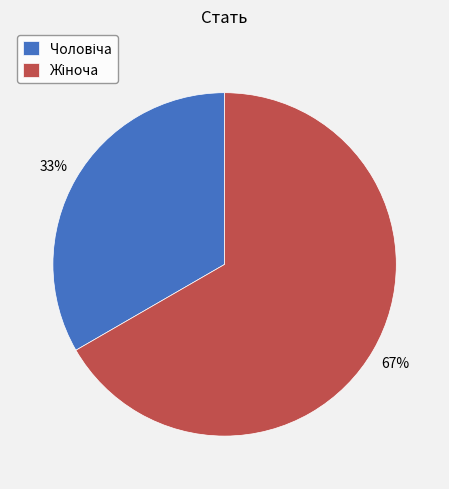

To the nearest percent, what is the average slice percentage?

50%